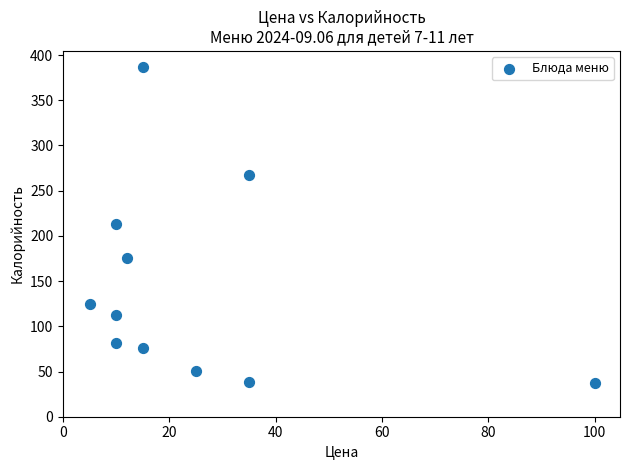

What is the range of Y values (max minus min)?

350.0